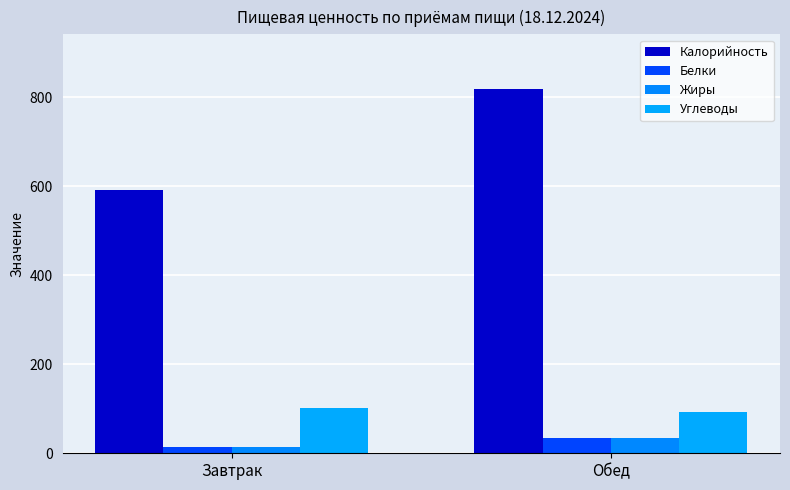

Are the bars horizontal?

No